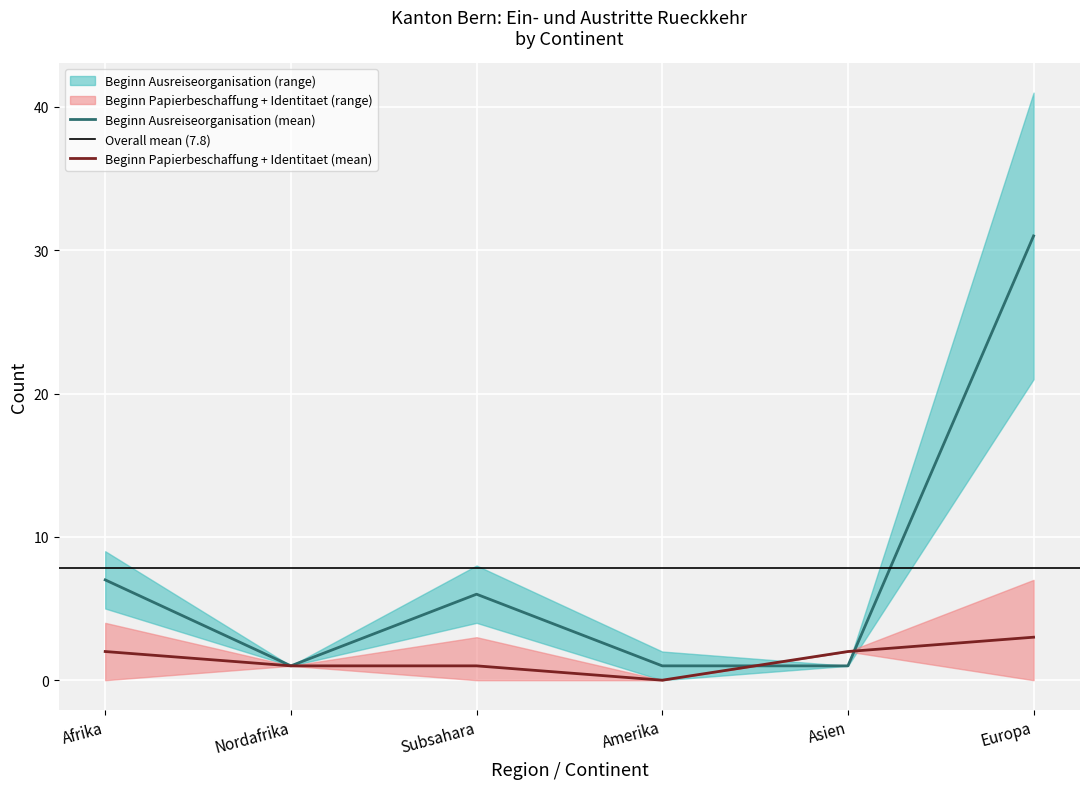

The Beginn Ausreiseorganisation (mean) series shows 1 at Amerika. True or false?

True